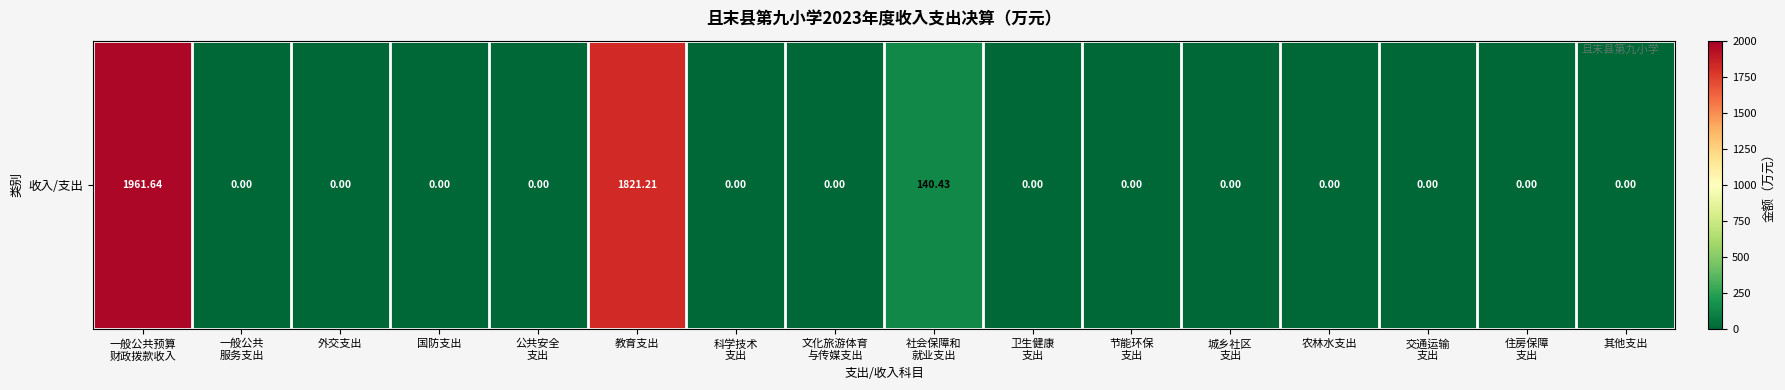

True or false: the data shows 0.0 at 交通运输
支出.

True